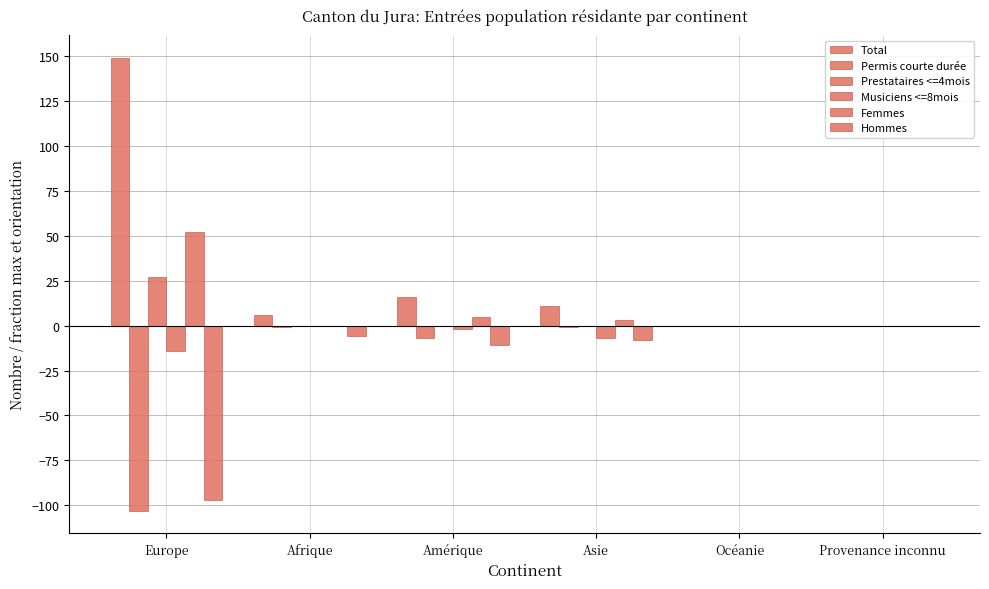

At which category is the sum across all series the highest?

Europe